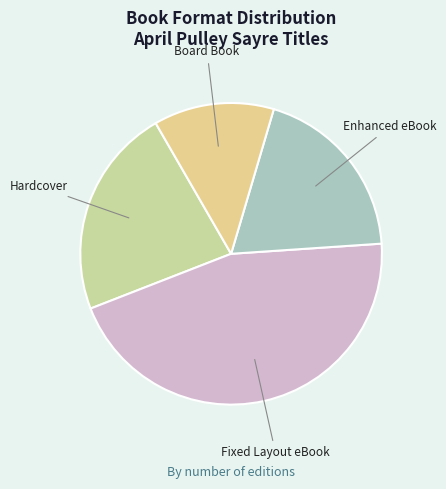

Rank the categories by value from highest to lowest.

Fixed Layout eBook, Hardcover, Enhanced eBook, Board Book